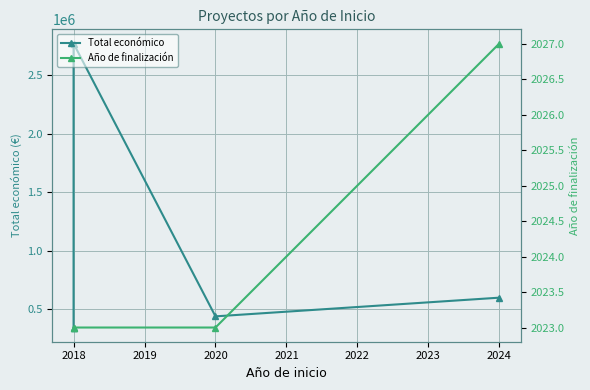

Which series has the largest total across all categories?

Total económico